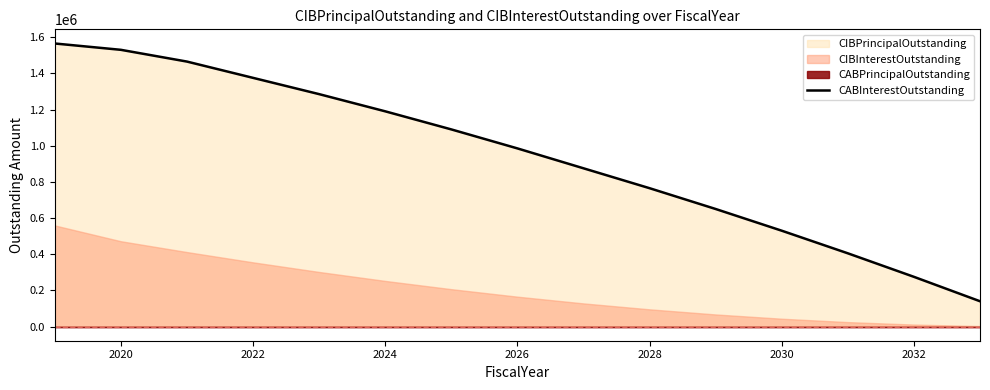

What is the minimum value shown in the chart?

140000